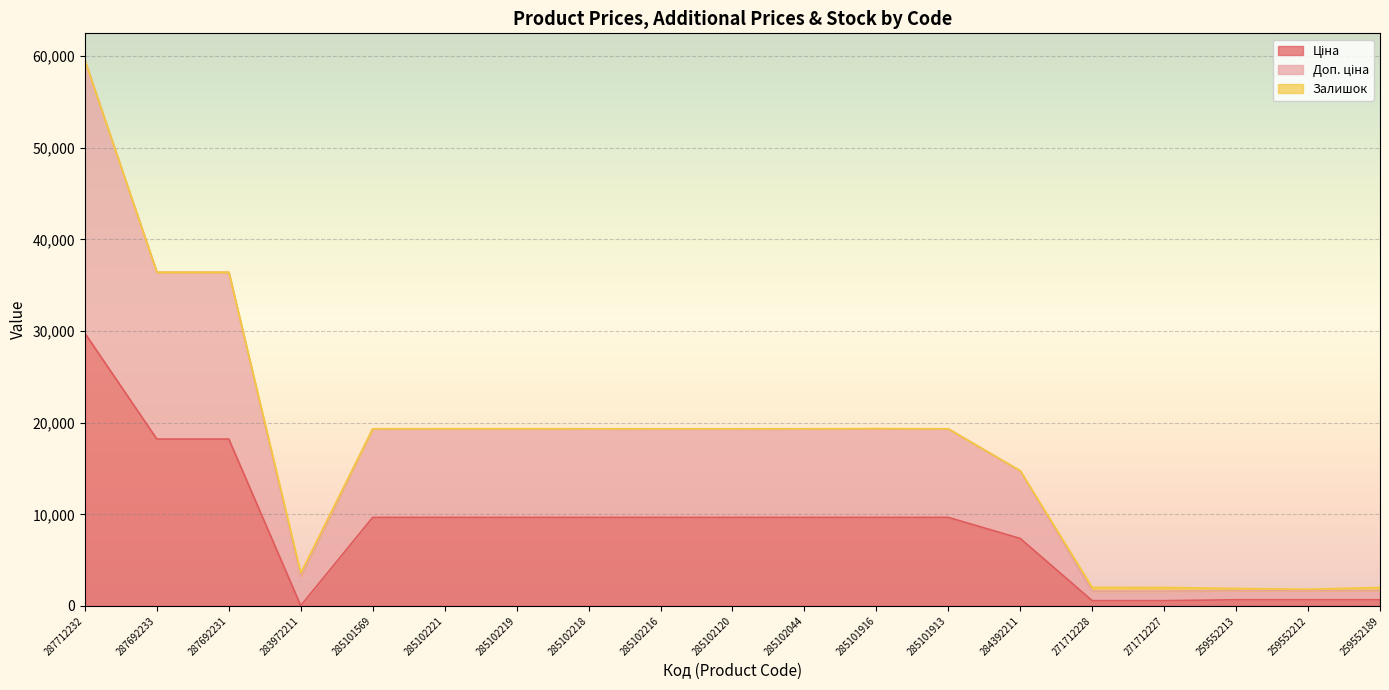

At which label does Доп. ціна first exceed 19329?

287712232